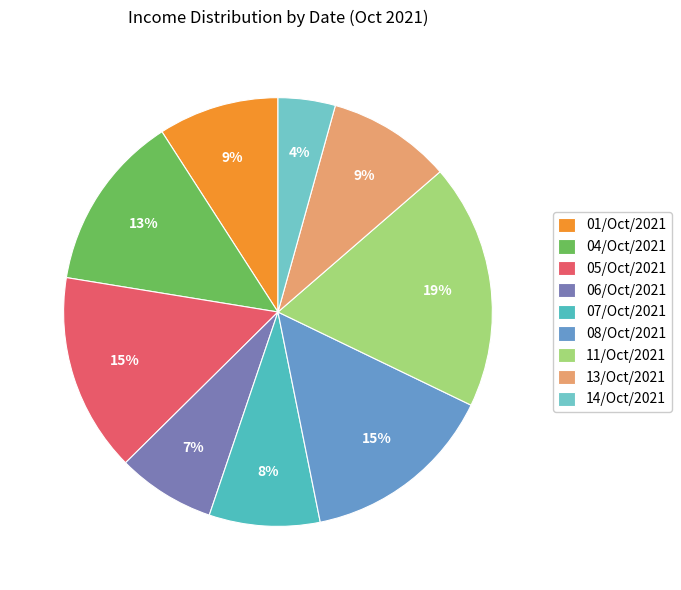

Is there a majority slice in this chart?

No